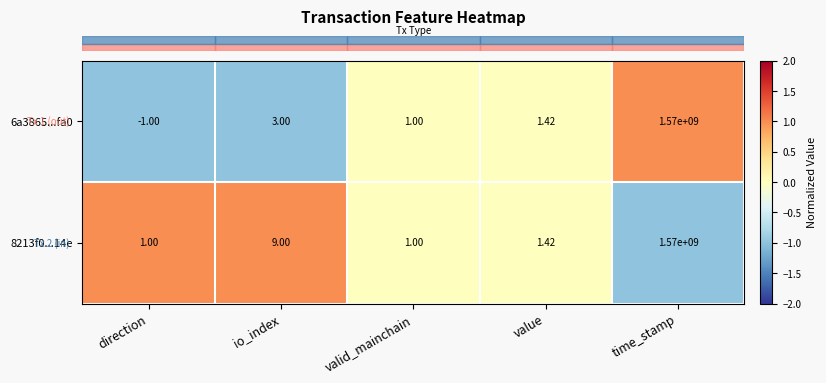

Which series has the largest range (max minus min)?

6a3865...fa0